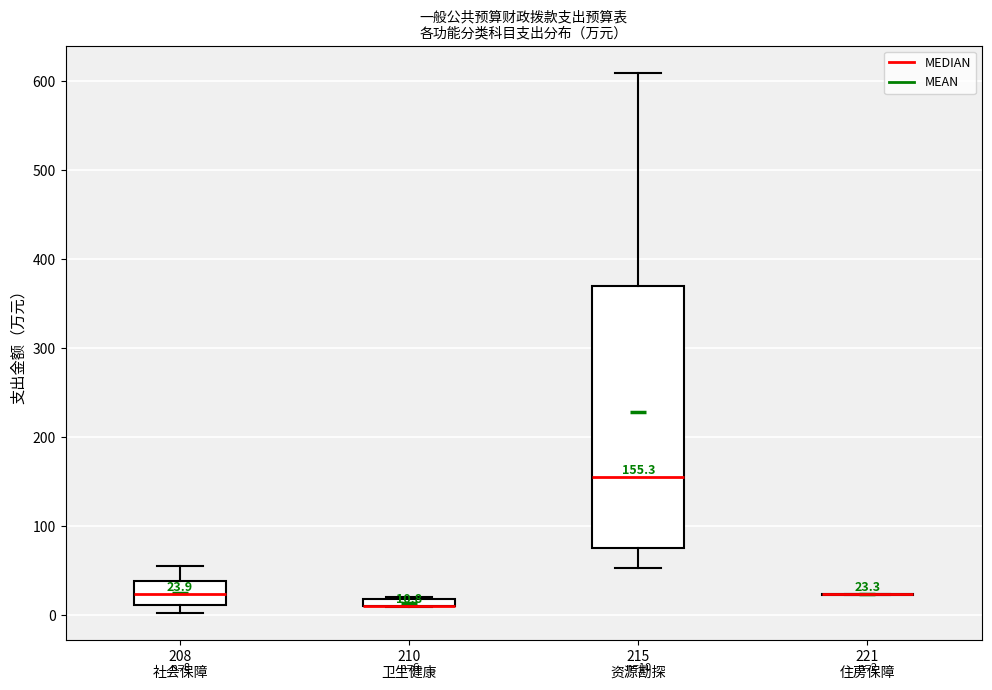

Comparing the boxes themselves (not the whiskers), which one is the tallest?

215 资源勘探